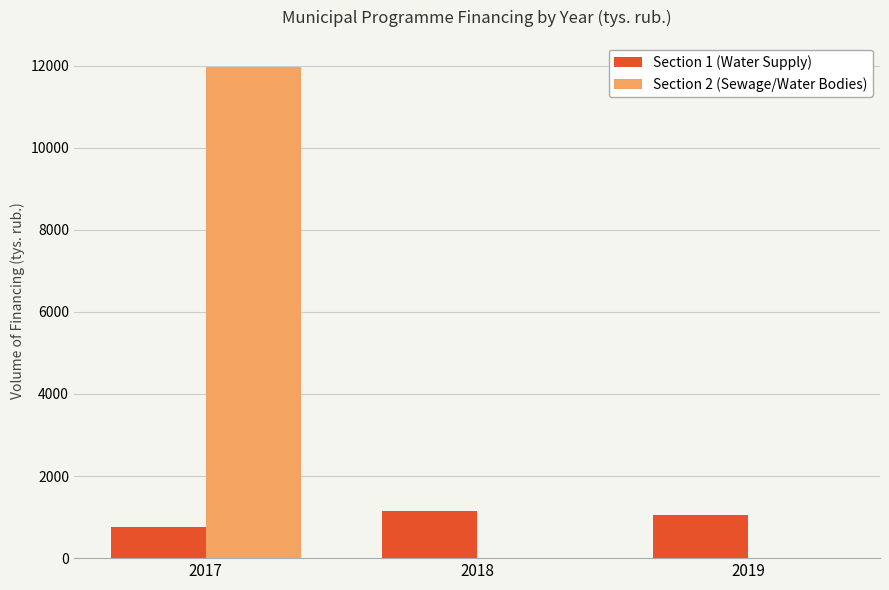

Which series changed the most between 2017 and 2018?

Section 2 (Sewage/Water Bodies)